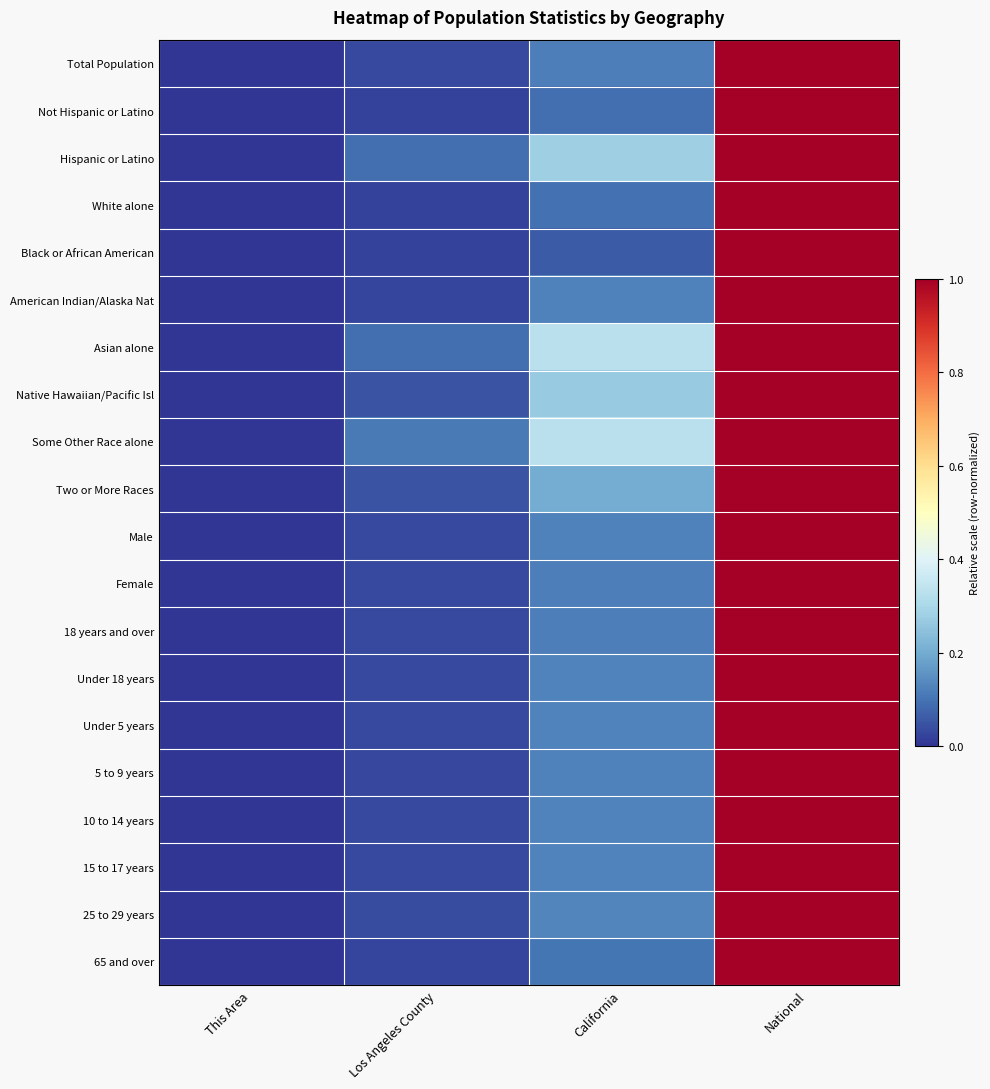

List the series in order of their peak value, highest first.

Total Population, Not Hispanic or Latino, Hispanic or Latino, White alone, Black or African American, American Indian/Alaska Nat, Asian alone, Native Hawaiian/Pacific Isl, Some Other Race alone, Two or More Races, Male, Female, 18 years and over, Under 18 years, Under 5 years, 5 to 9 years, 10 to 14 years, 15 to 17 years, 25 to 29 years, 65 and over